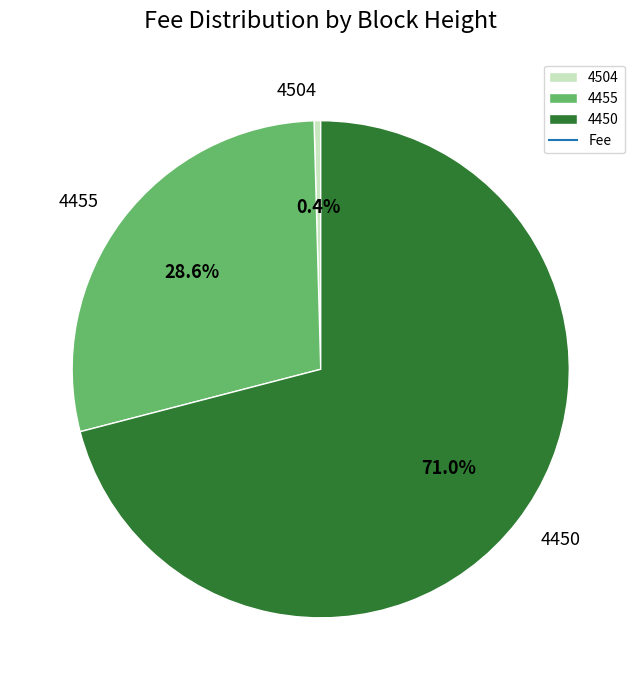

What percentage is the 4450 slice, to the nearest percent?

71%